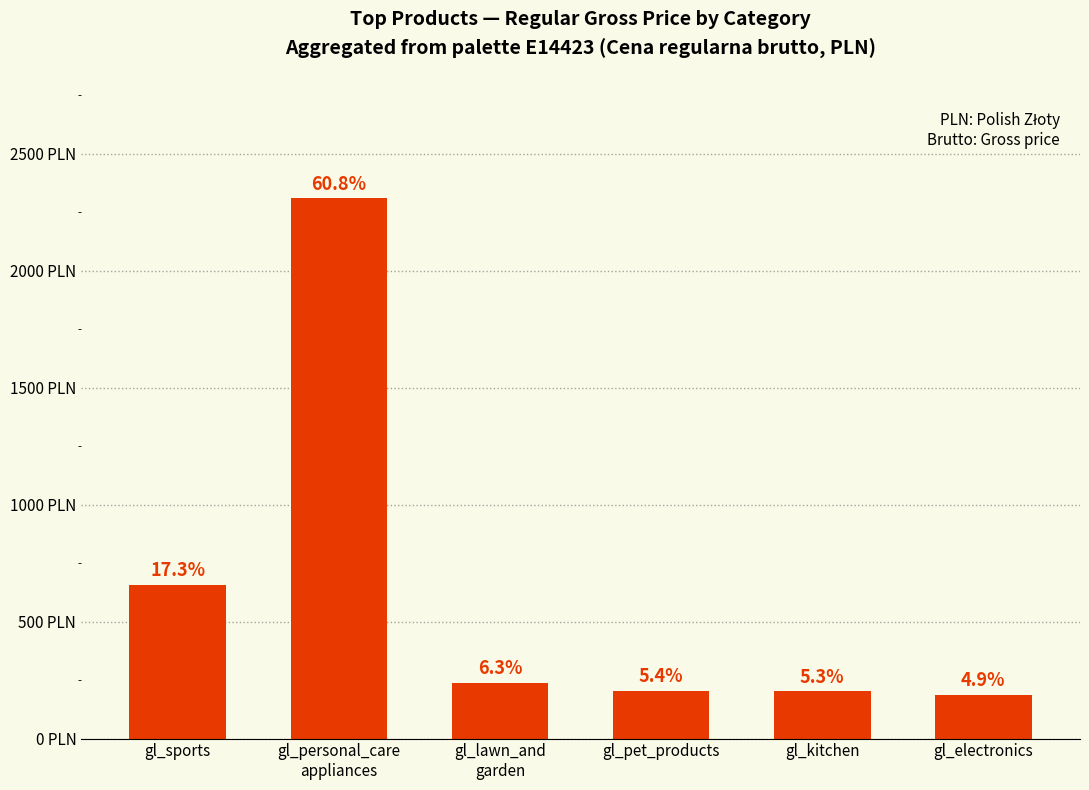

Does the chart contain any negative values?

No